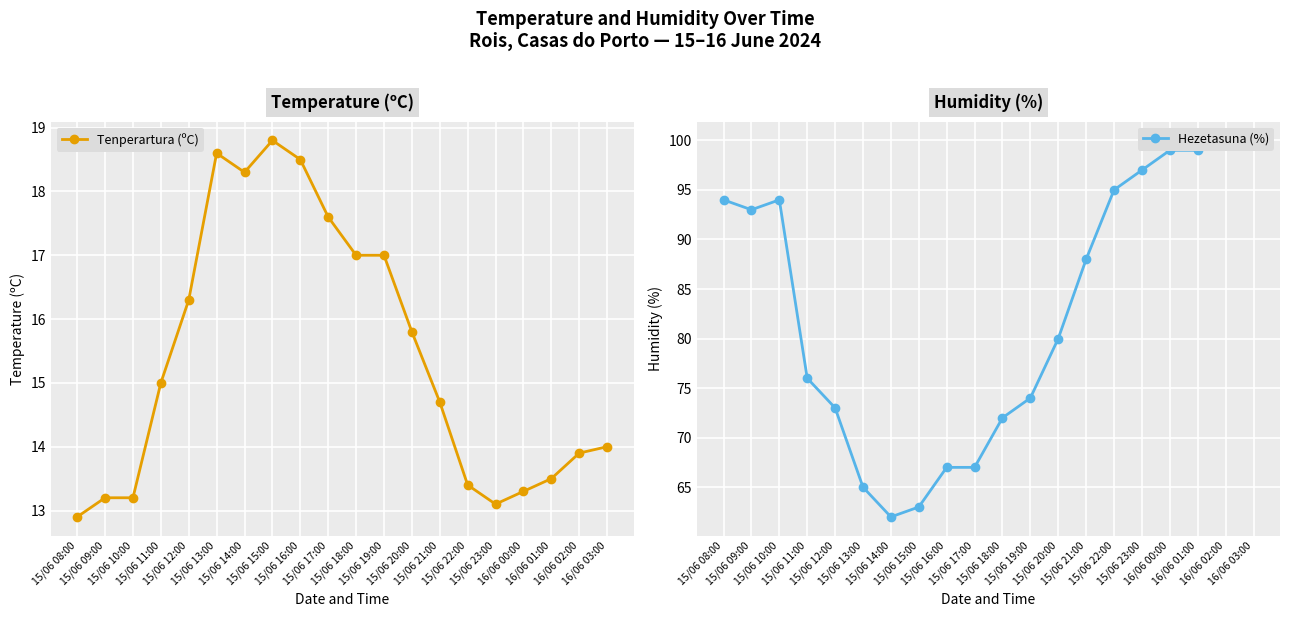

What is the label of the 9th point from the right?

15/06 19:00